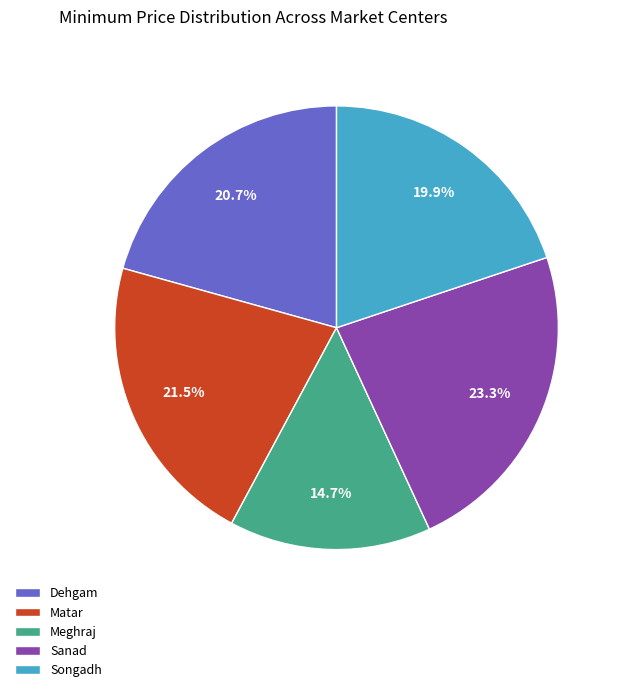

Count the number of slices in the pie.

5